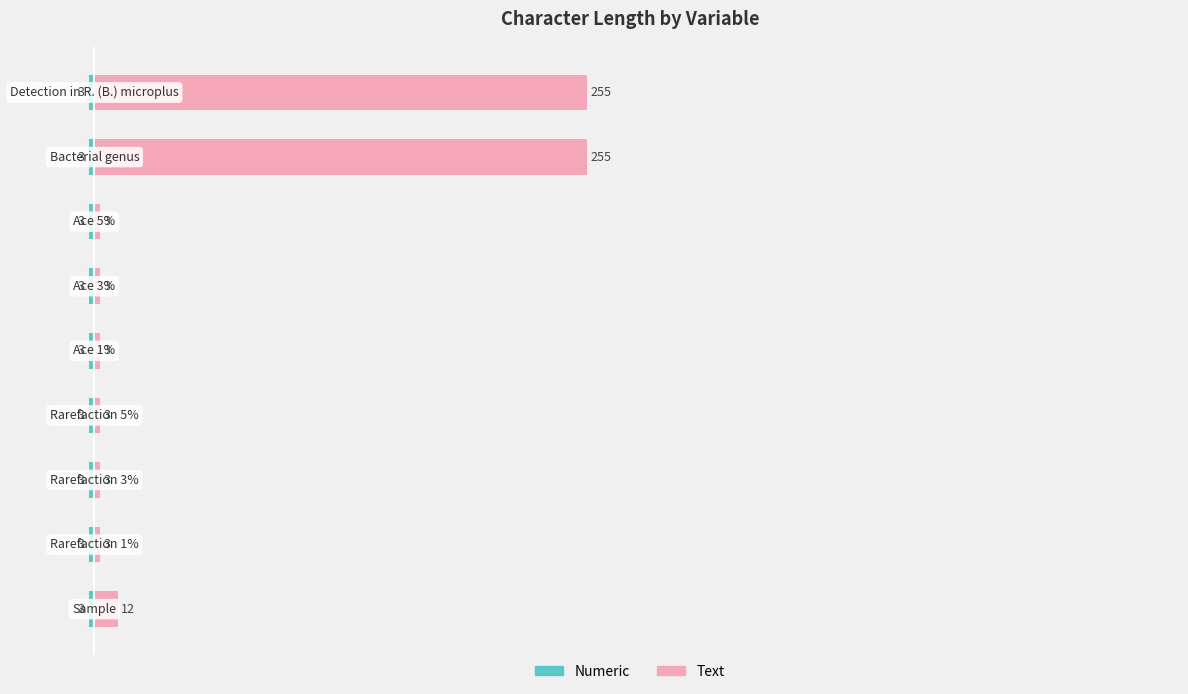

Is the value of Numeric length at 4 greater than the value of Text length at 5?

No